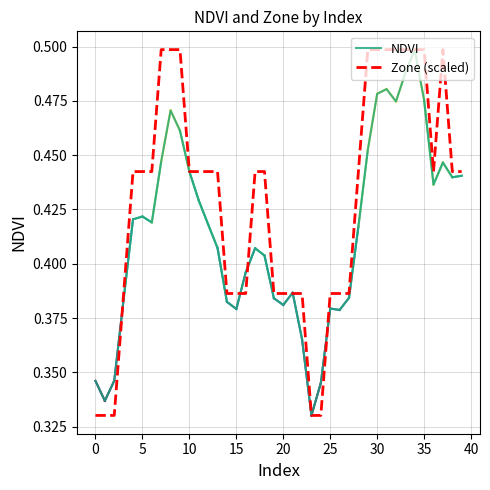

What are all the series names shown in the legend?

NDVI, Zone (scaled)